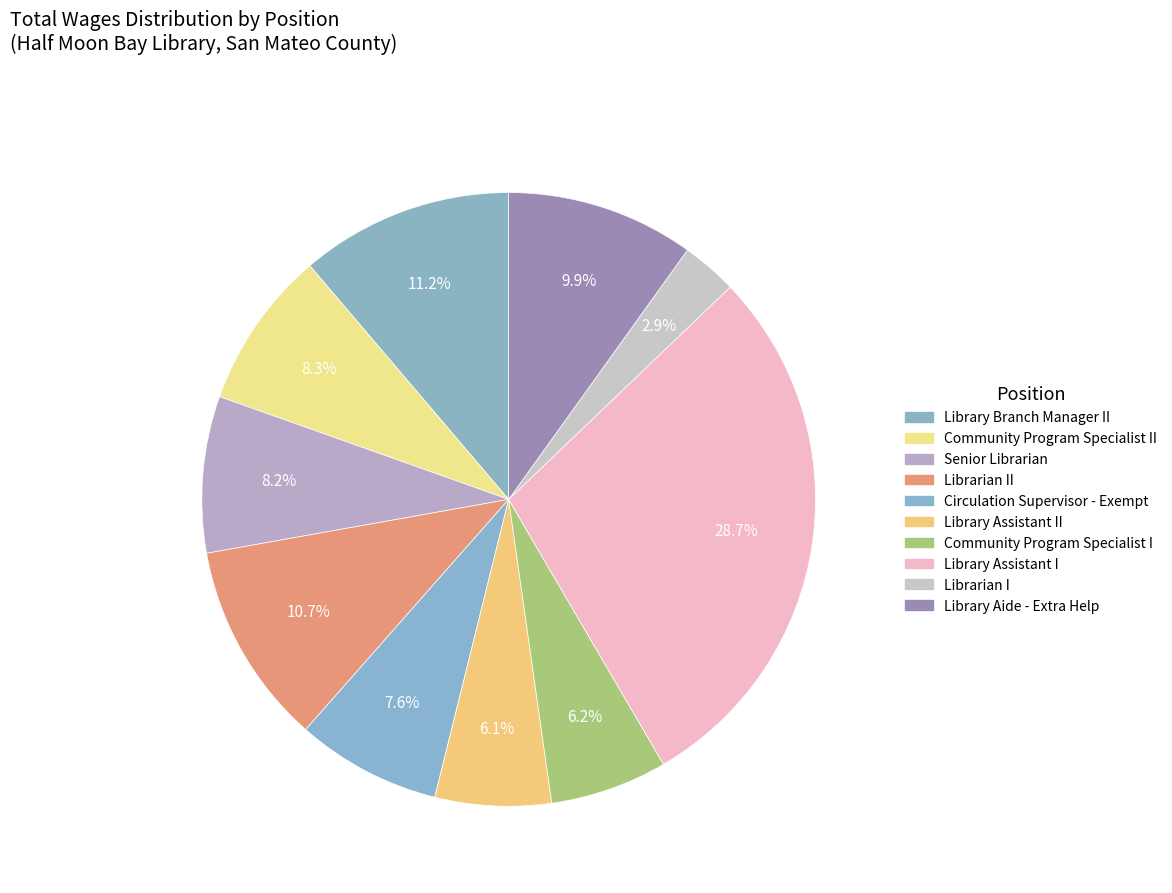

How many slices are in this pie chart?

10